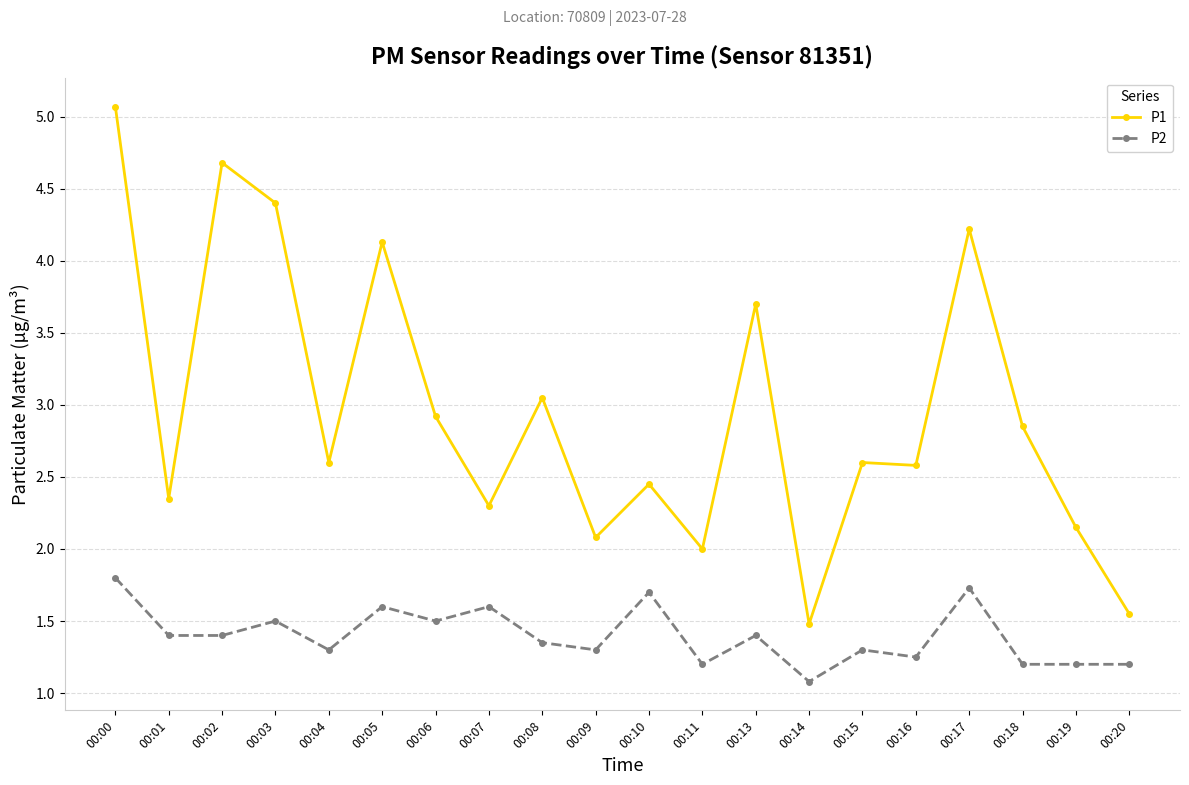

Rank the series at 00:03 from highest to lowest value.

P1, P2